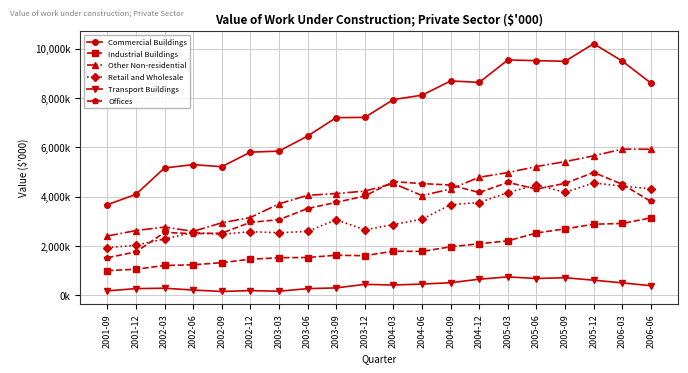

What is the difference between the Industrial Buildings values at 2002-06 and 2004-09?

730325